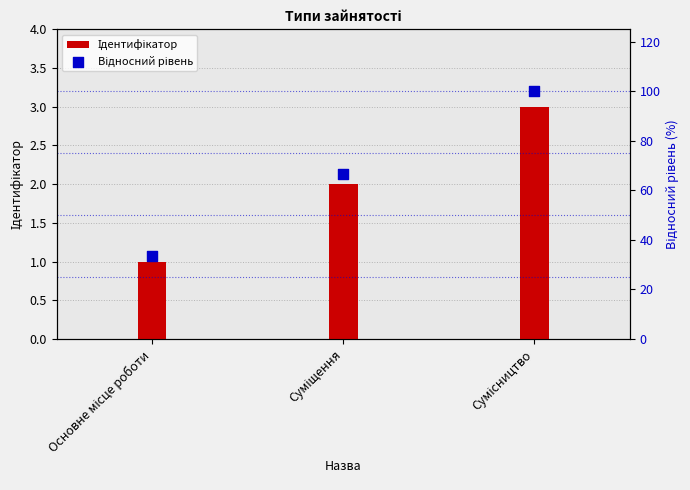

Which series reaches the minimum Y coordinate?

Ідентифікатор